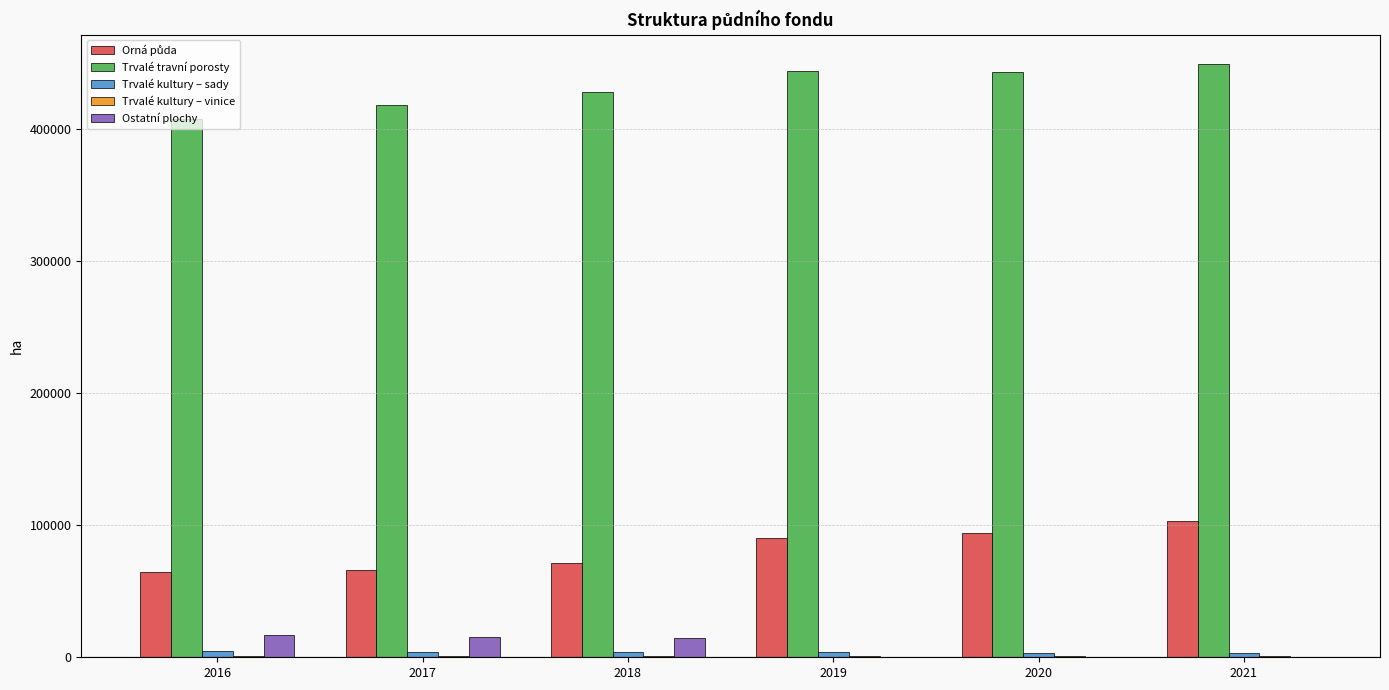

What is the greatest value displayed?

448703.0